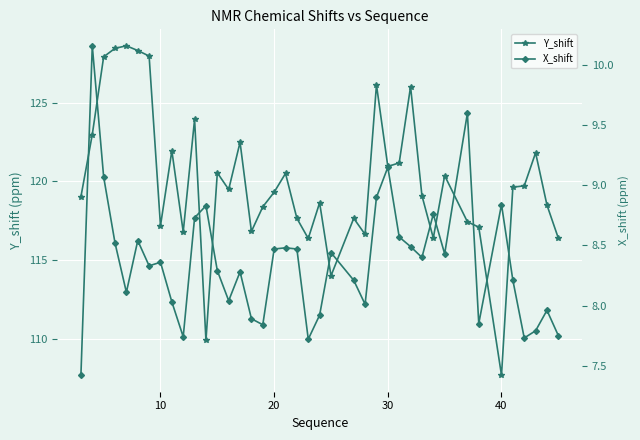

True or false: X_shift and Y_shift intersect in this chart.

False